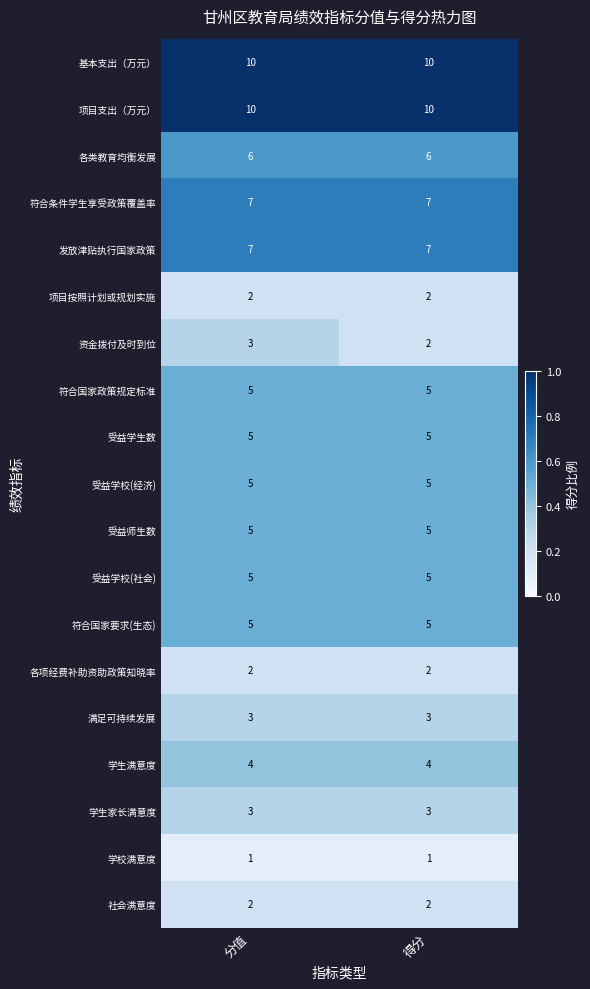

What is the sum of the 项目按照计划或规划实施 values at 得分 and 分值?

4